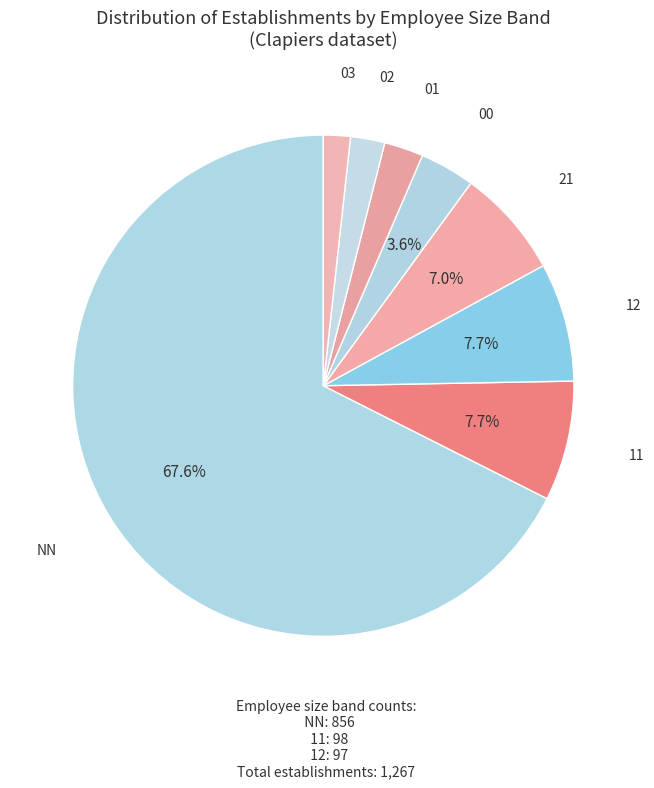

What percentage is the 00 slice, to the nearest percent?

4%